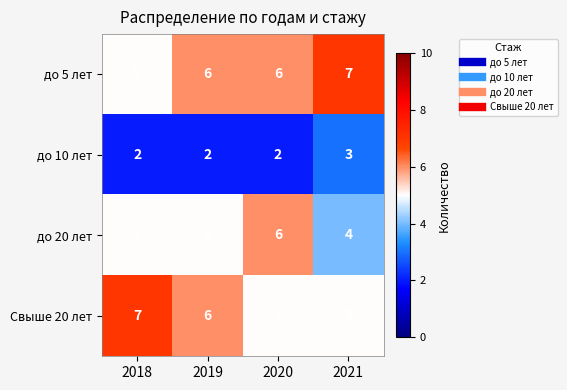

What is the maximum value shown in the chart?

7